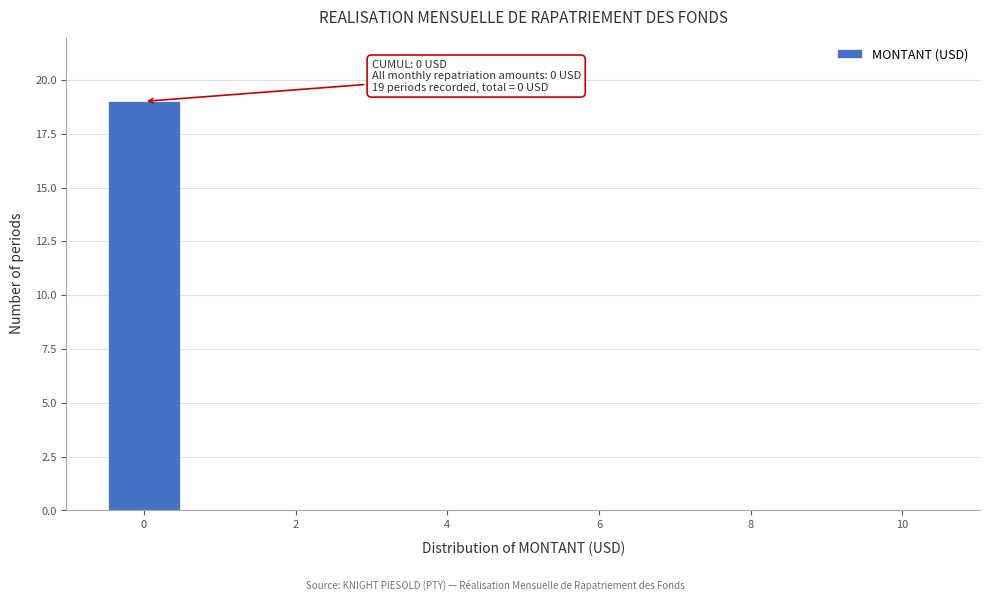

Over which range of the x-axis is the bar tallest?

-0.5 to 0.5